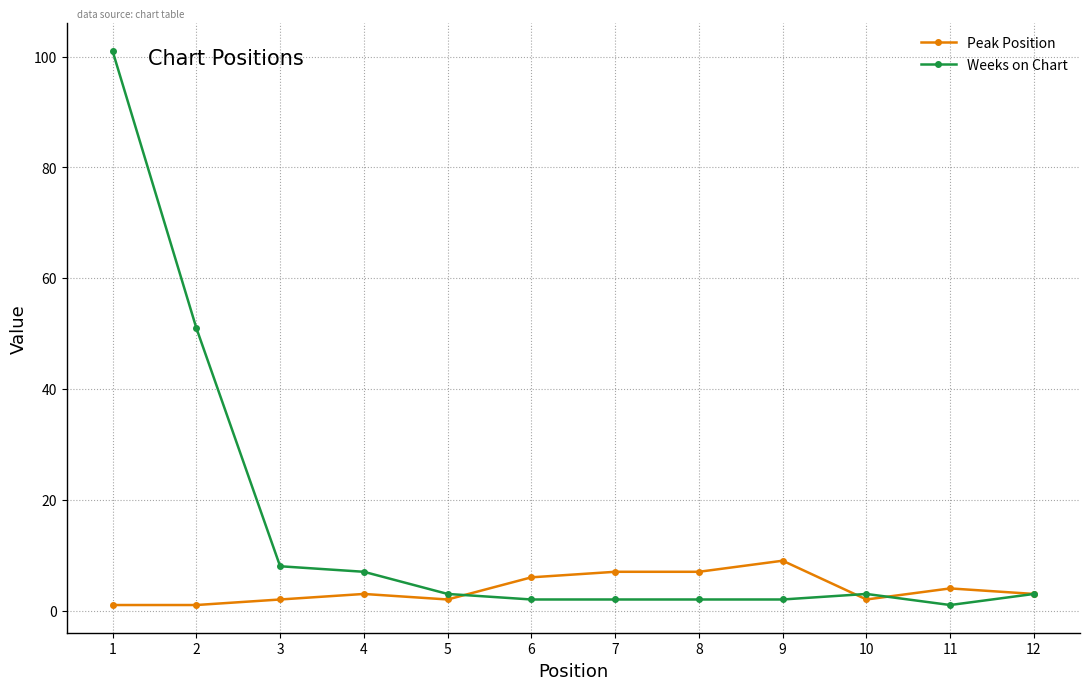

Reading left to right, what are all the values shown in this chart?

Peak Position: 1=1	2=1	3=2	4=3	5=2	6=6	7=7	8=7	9=9	10=2	11=4	12=3
Weeks on Chart: 1=101	2=51	3=8	4=7	5=3	6=2	7=2	8=2	9=2	10=3	11=1	12=3